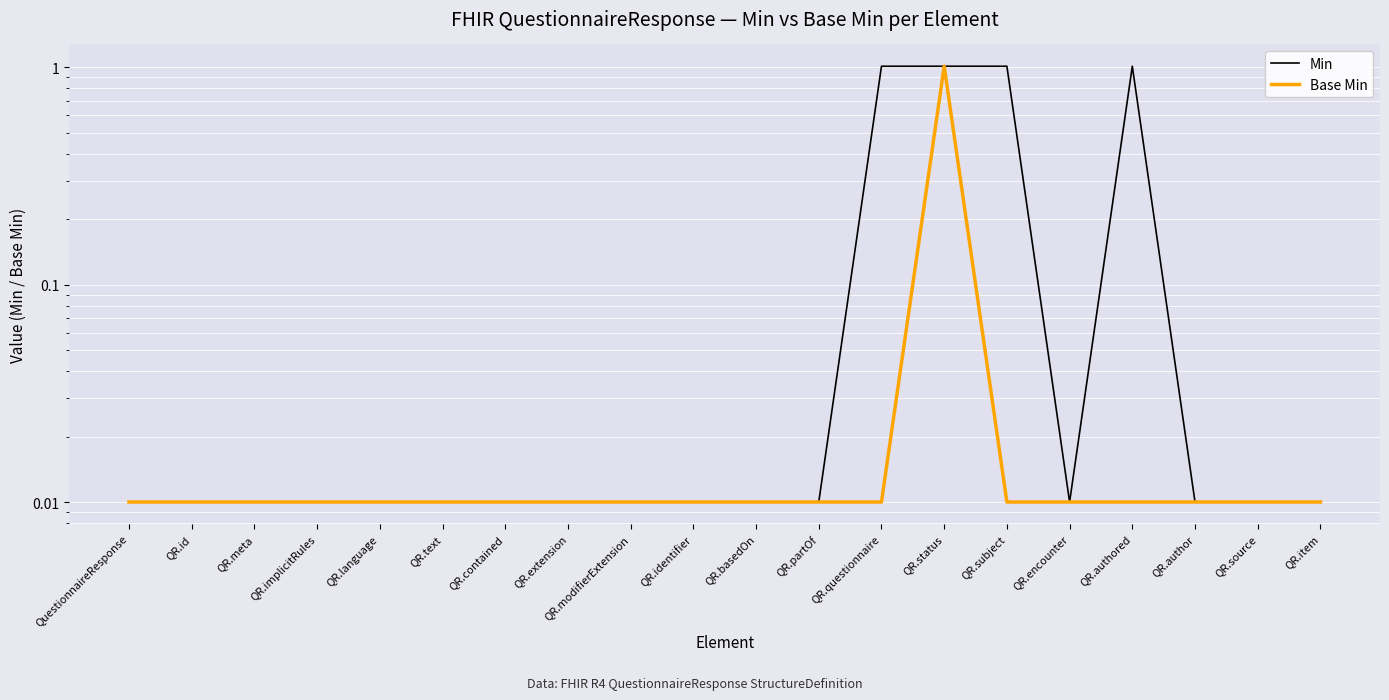

Is this an area chart (filled region under the line)?

No